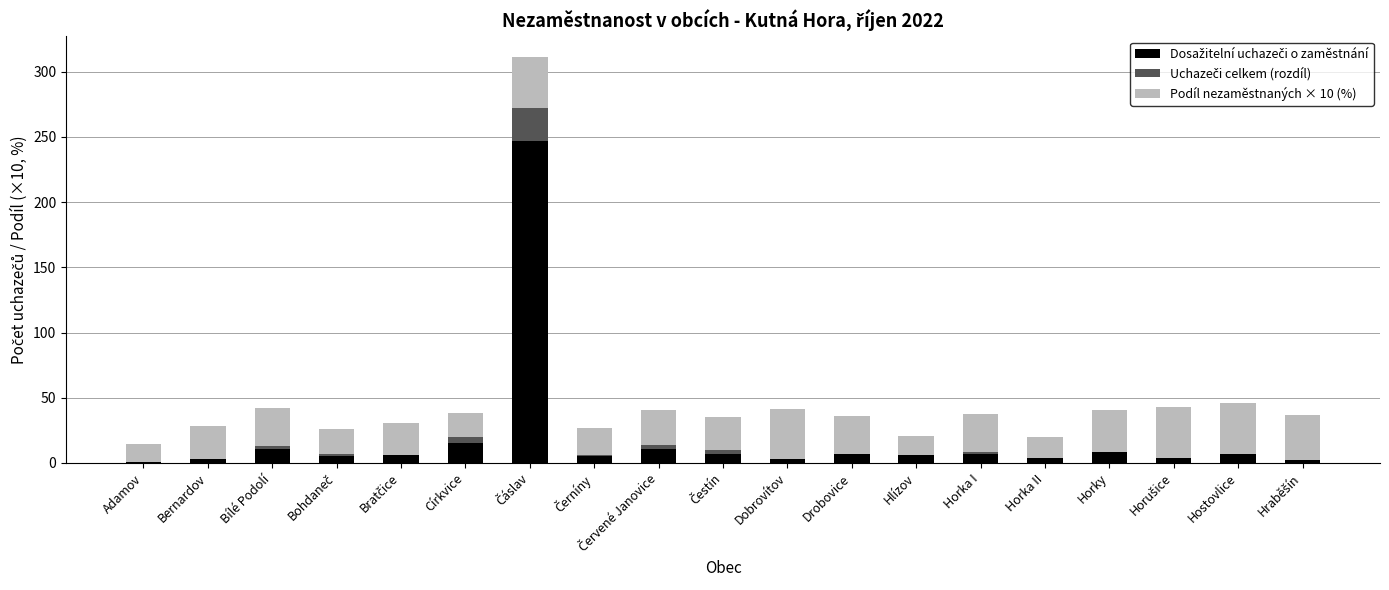

What is the total value across all series at Drobovice?

35.9